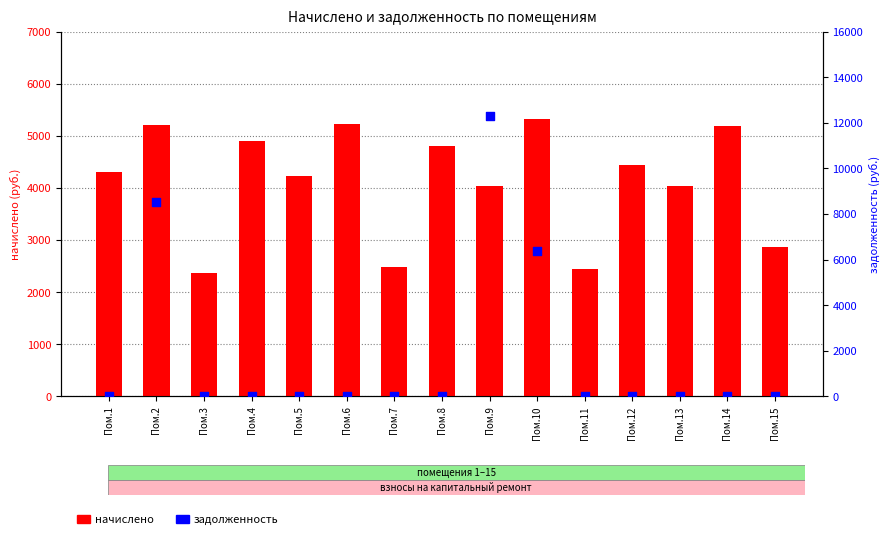

What is the total value across all series at Пом.10?

11704.4